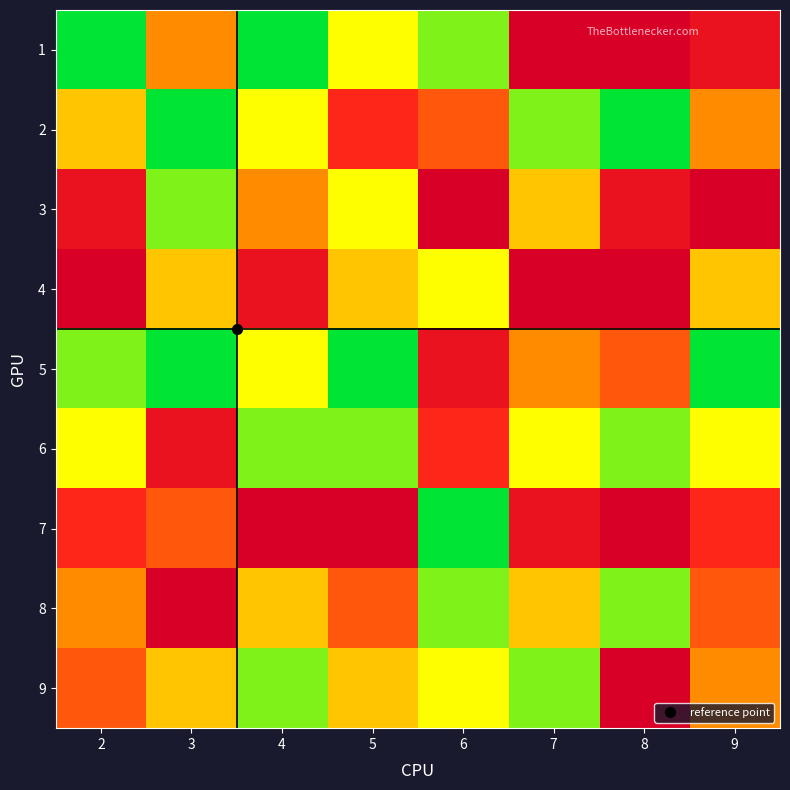

At which category does the chart reach its peak across all series?

7